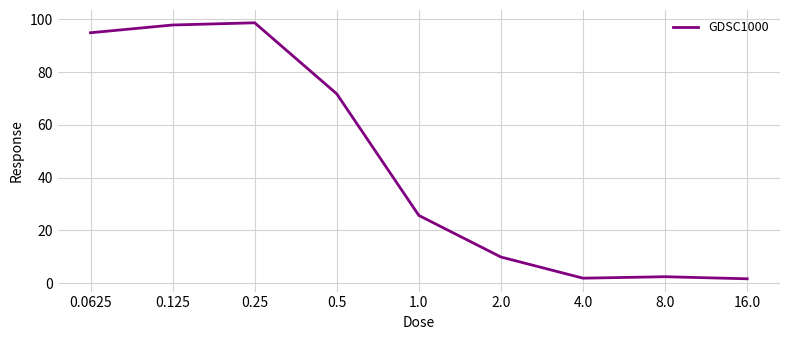

What is the difference between the maximum and minimum values?

97.1